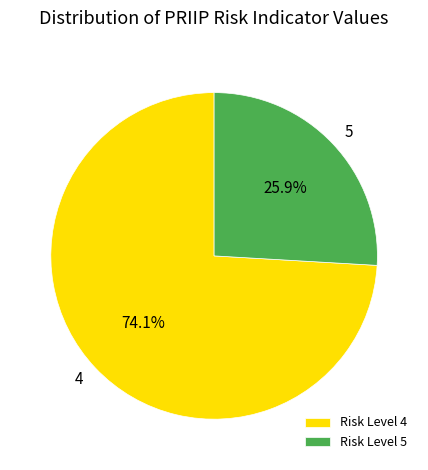

To the nearest percent, what is the difference between the largest and smallest slice percentages?

48%